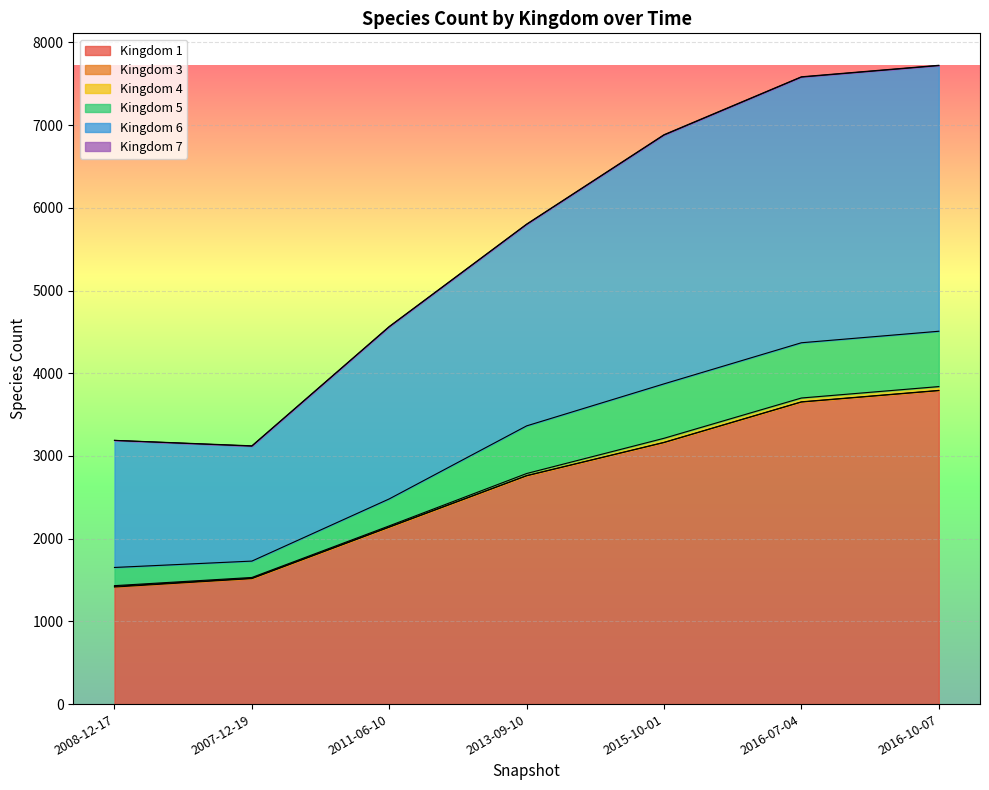

Is it true that 5 equals 576 at 2013-09-10?

True